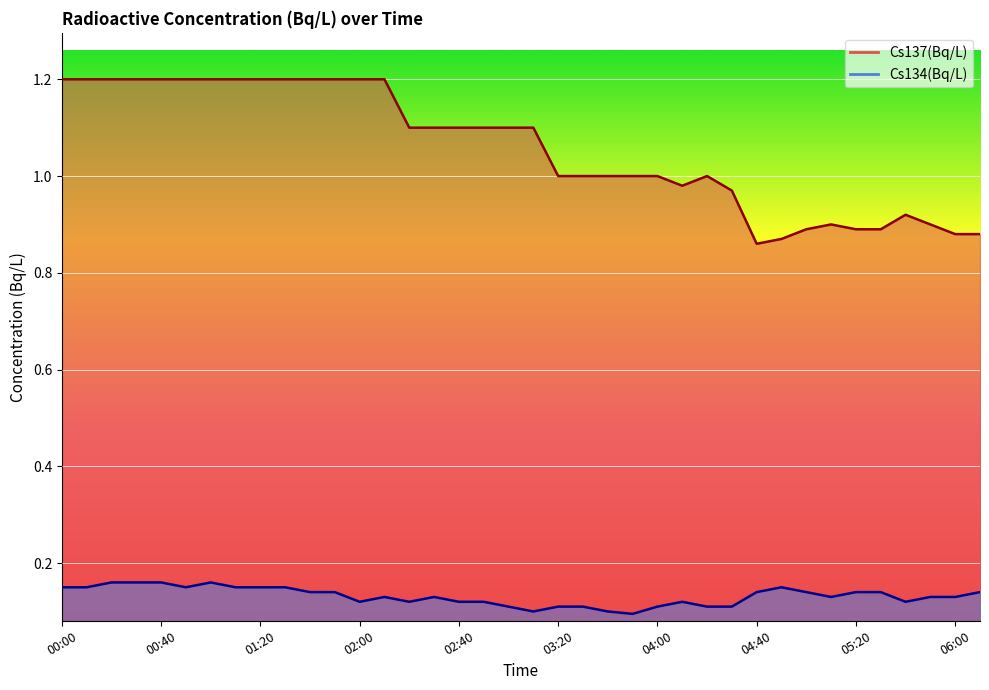

Which label corresponds to the largest value in the chart?

00:00